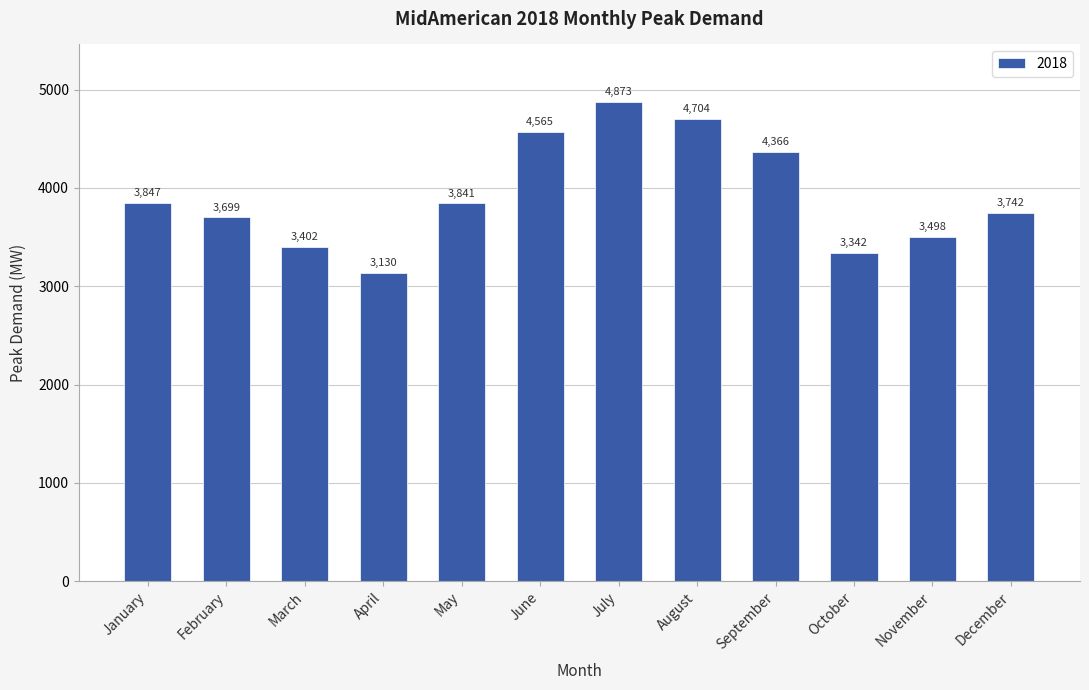

What is the greatest value displayed?

4873.4